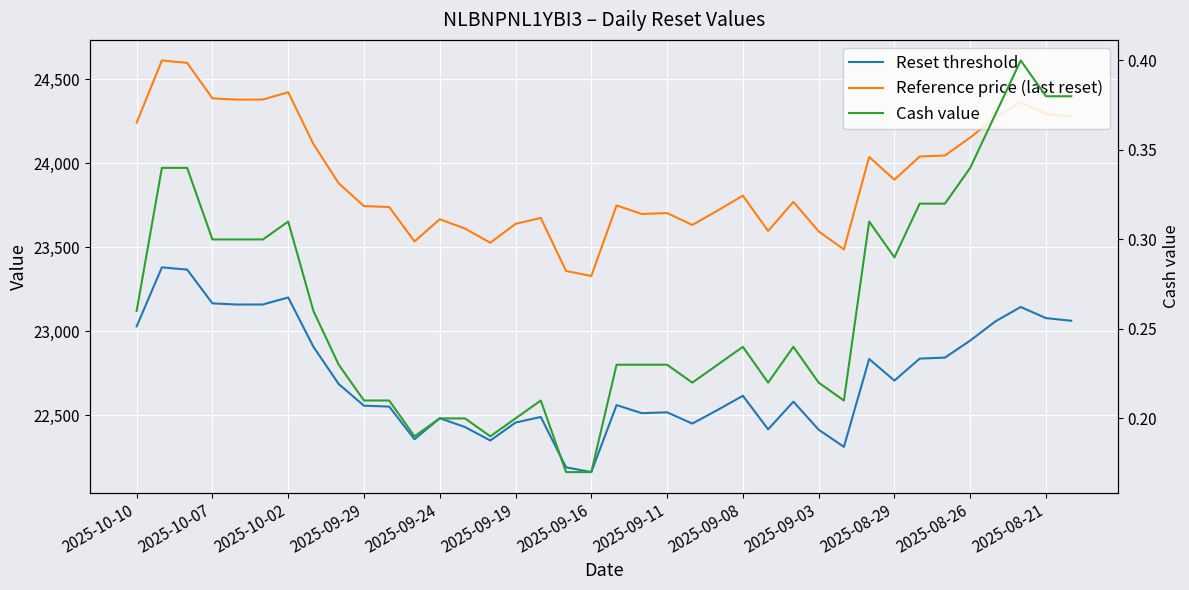

What is the label of the 21st point from the right?

17